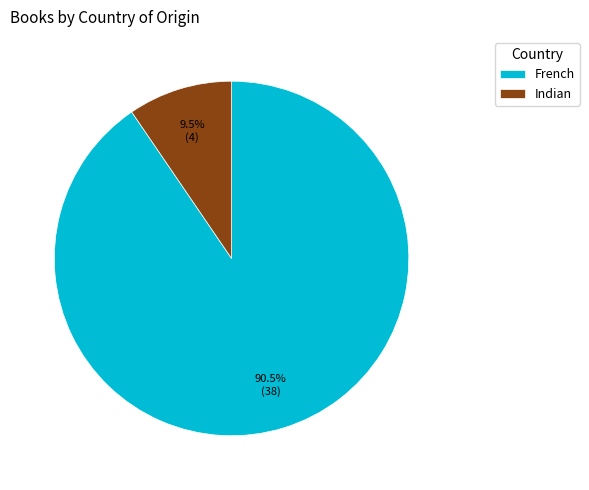

What is the largest slice in the pie chart?

French